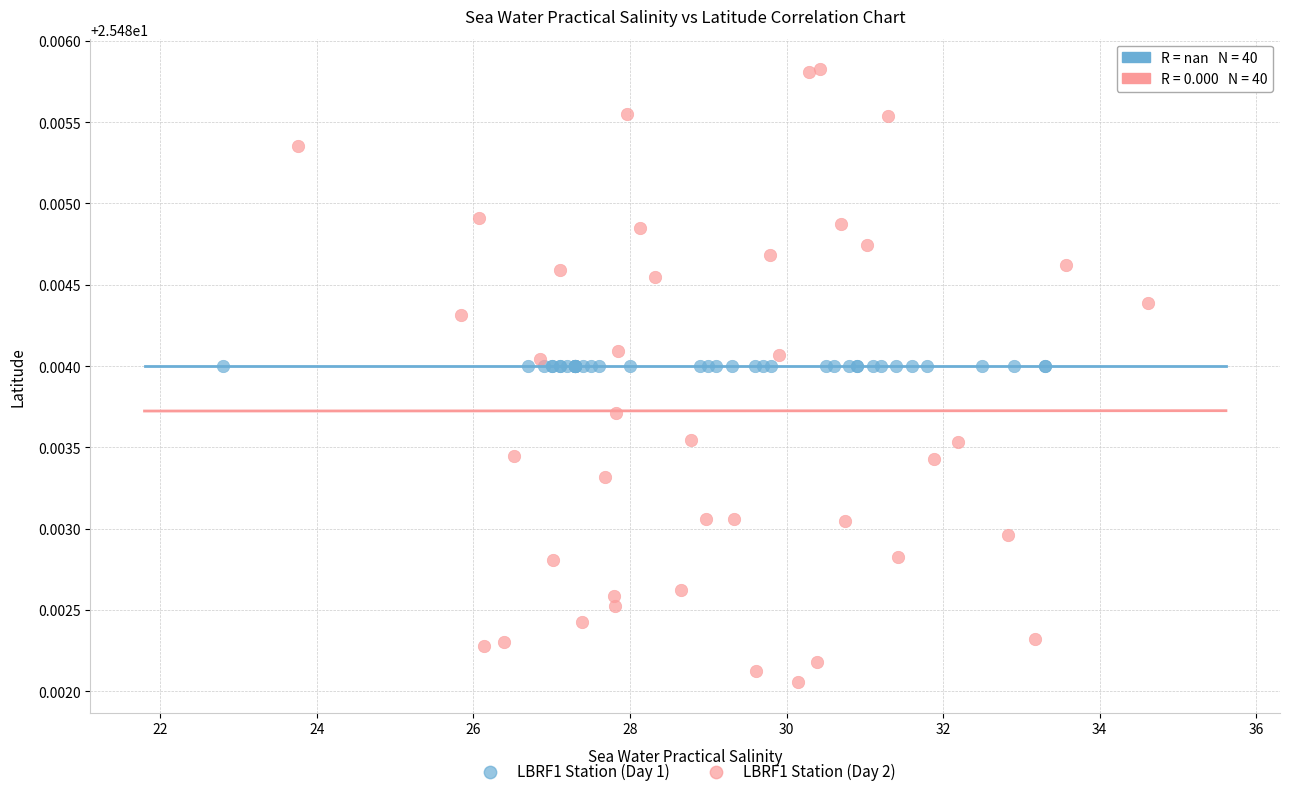

Which series reaches the maximum Y coordinate?

LBRF1 Station (Day 2)